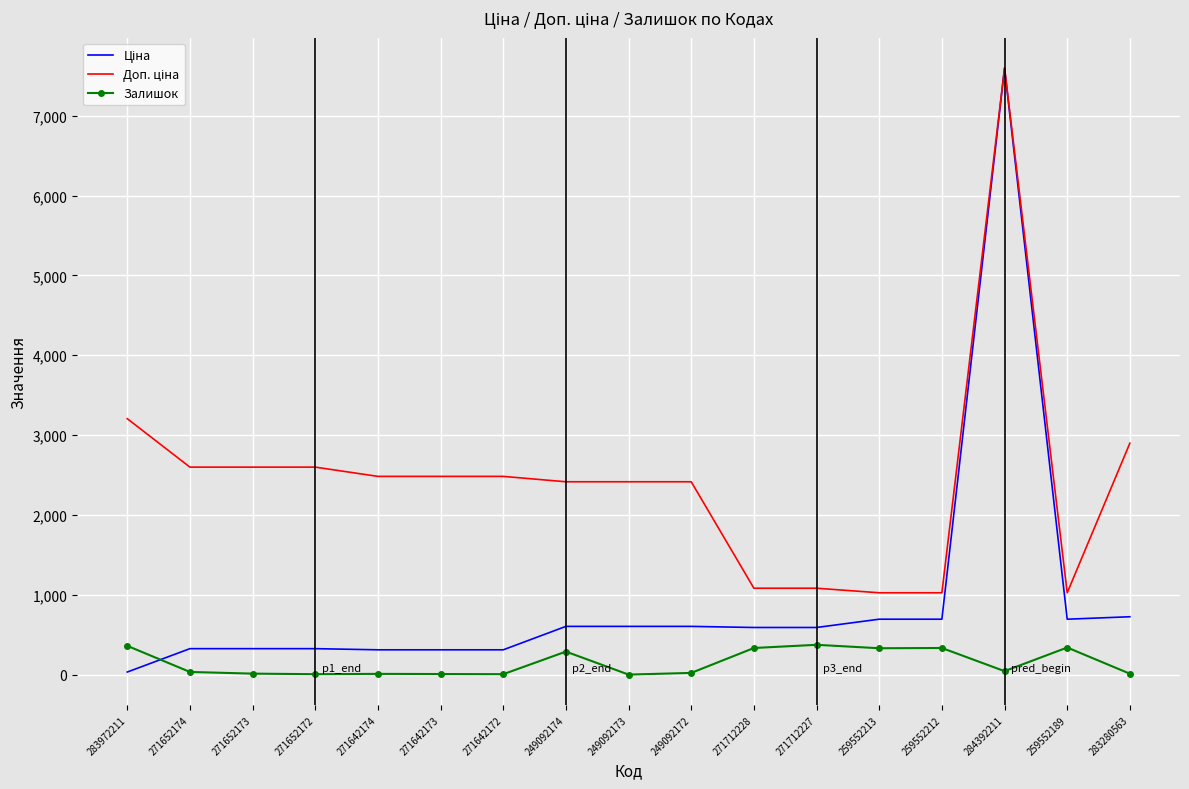

At which category is the sum across all series the highest?

284392211